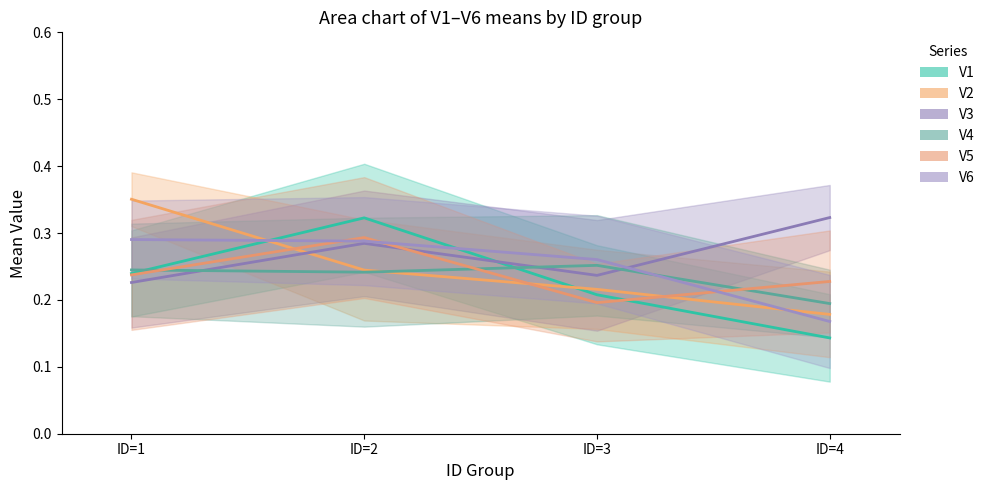

What is the approximate value of V1 at id=3?

0.2